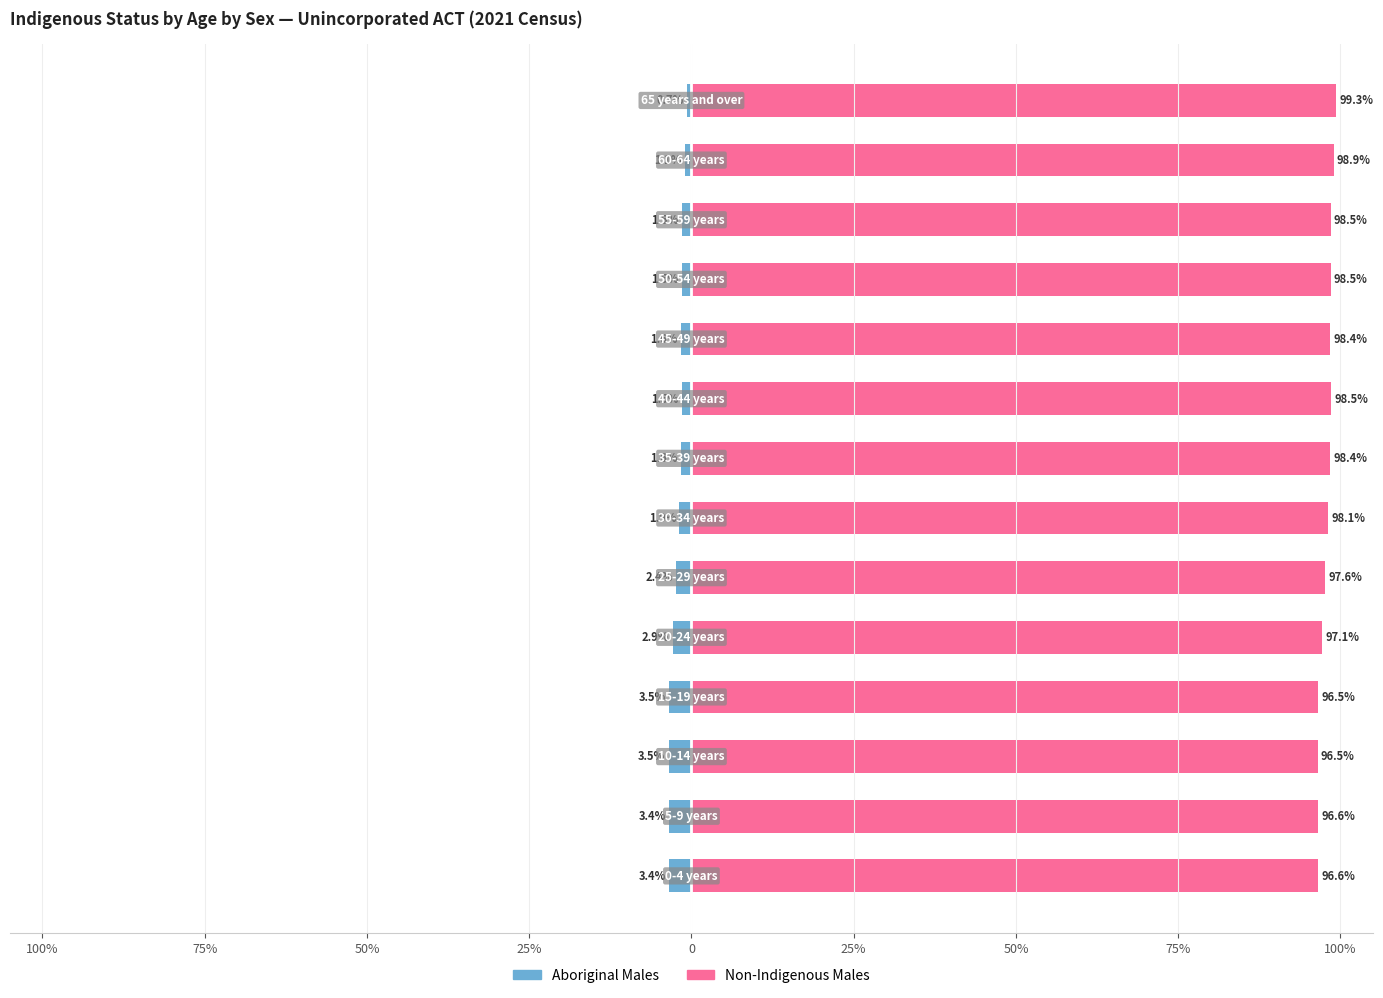

Reading left to right, list all the values displayed in this chart.

Aboriginal Males: -3.4	-3.4	-3.5	-3.5	-2.9	-2.4	-1.9	-1.6	-1.5	-1.6	-1.5	-1.5	-1.1	-0.7
Non-Indigenous Males: 96.6	96.6	96.5	96.5	97.1	97.6	98.1	98.4	98.5	98.4	98.5	98.5	98.9	99.3